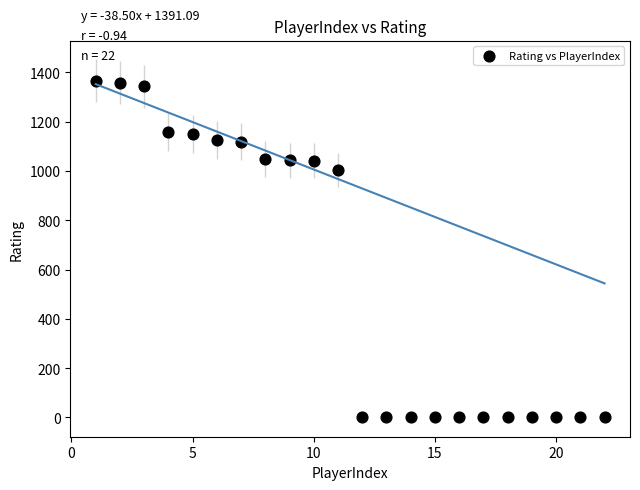

What is the range of X values (max minus min)?

21